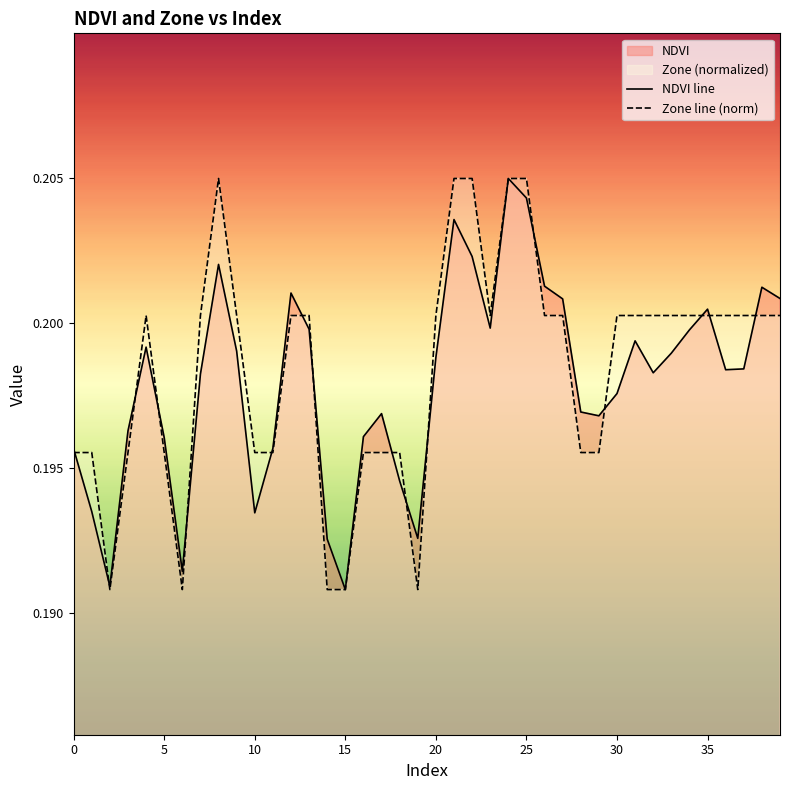

At which label is NDVI line closest to 0?

15